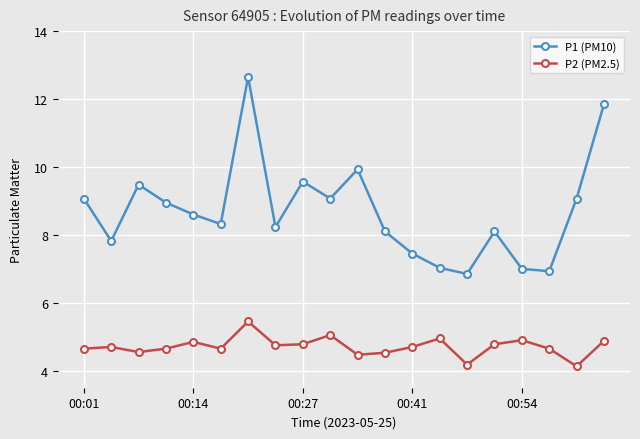

Which series has the largest range (max minus min)?

P1 (PM10)